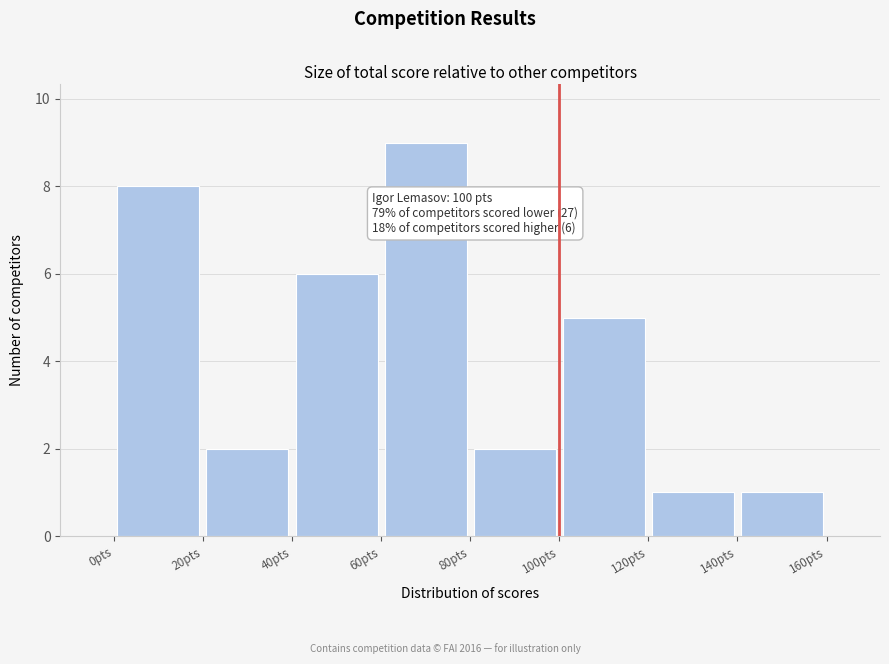

Which range on the x-axis has the tallest bar?

60 to 80